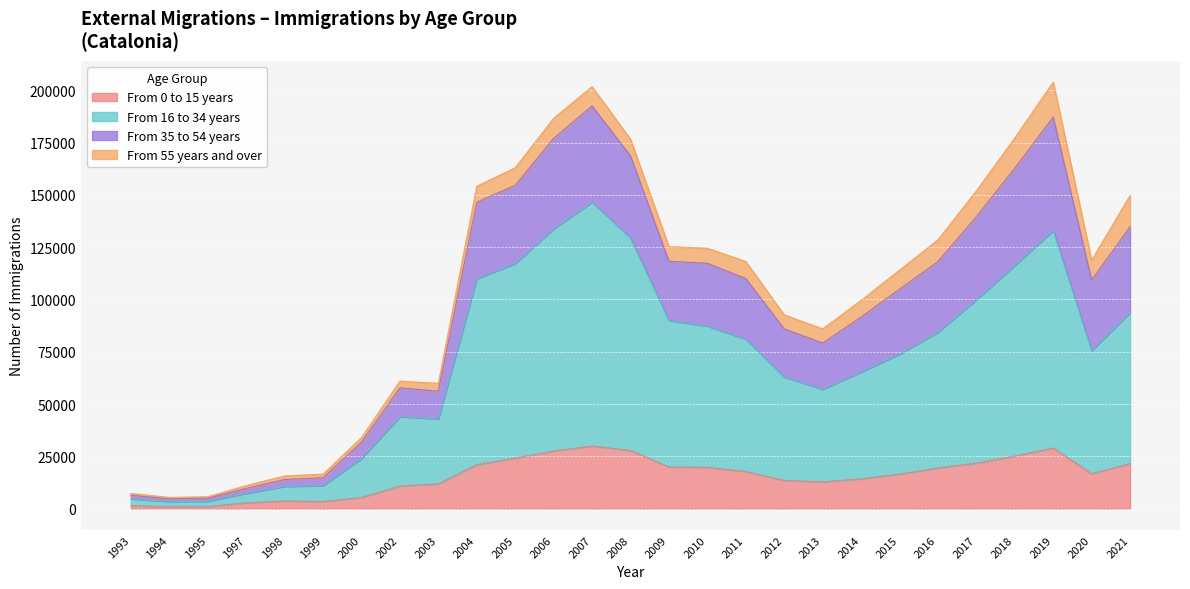

What are all the series names shown in the legend?

From 0 to 15 years, From 16 to 34 years, From 35 to 54 years, From 55 years and over